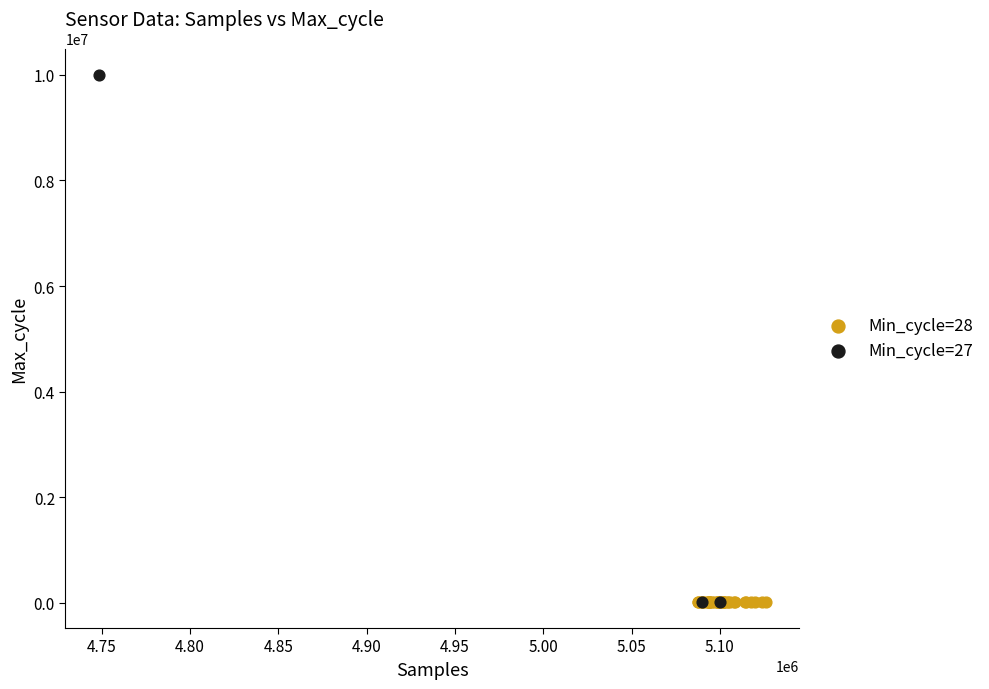

Which series has the widest spread of Y values?

Min_cycle=27